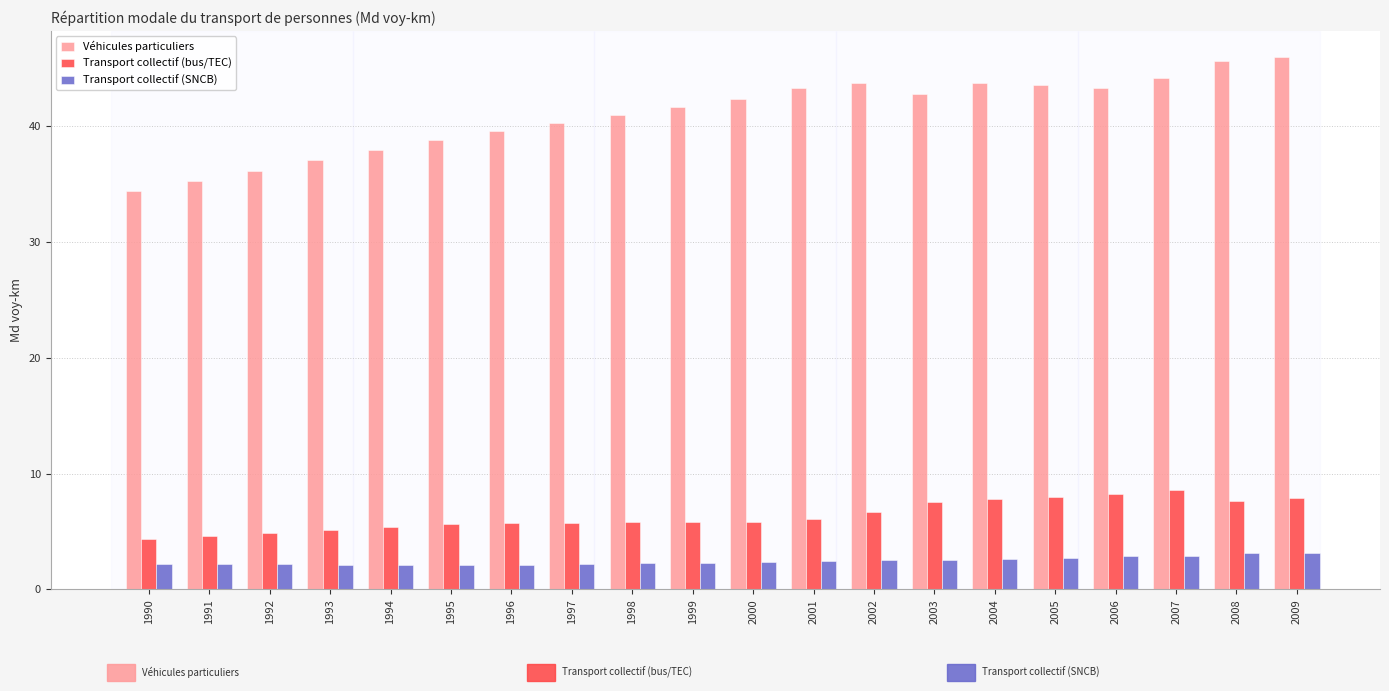

What is the total value across all series at 2005?

54.3